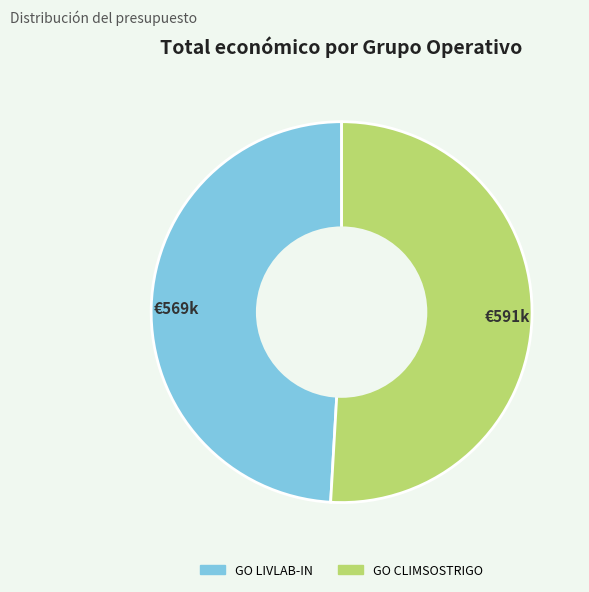

Which category accounts for the majority?

€591k